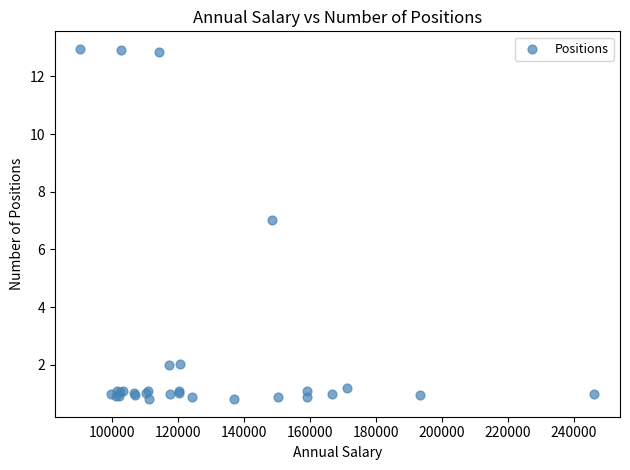

What Y value in the scatter plot is closest to 6?

7.0